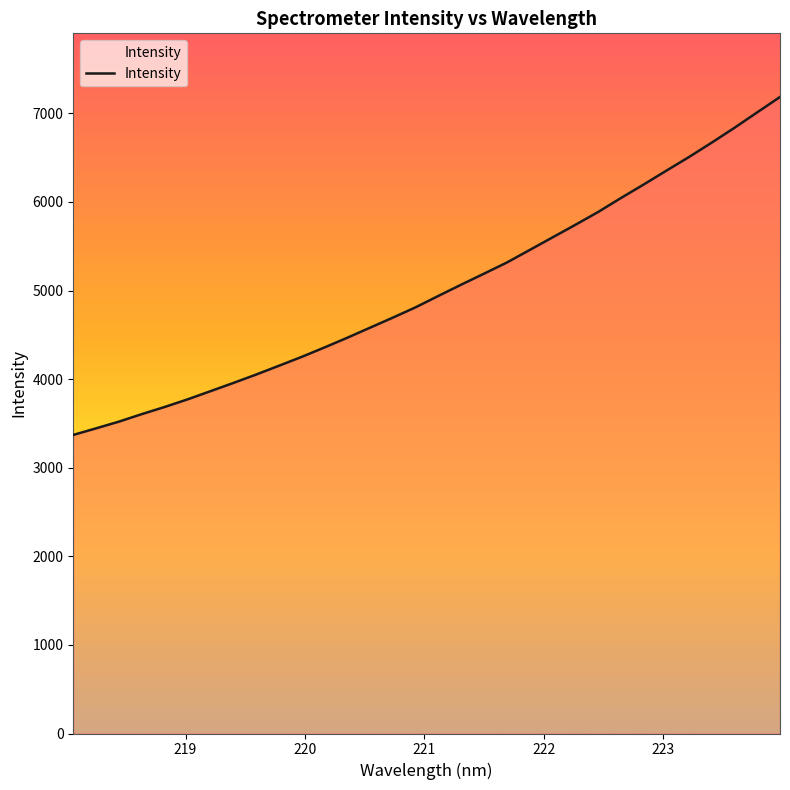

What is the smallest value displayed?

3370.1